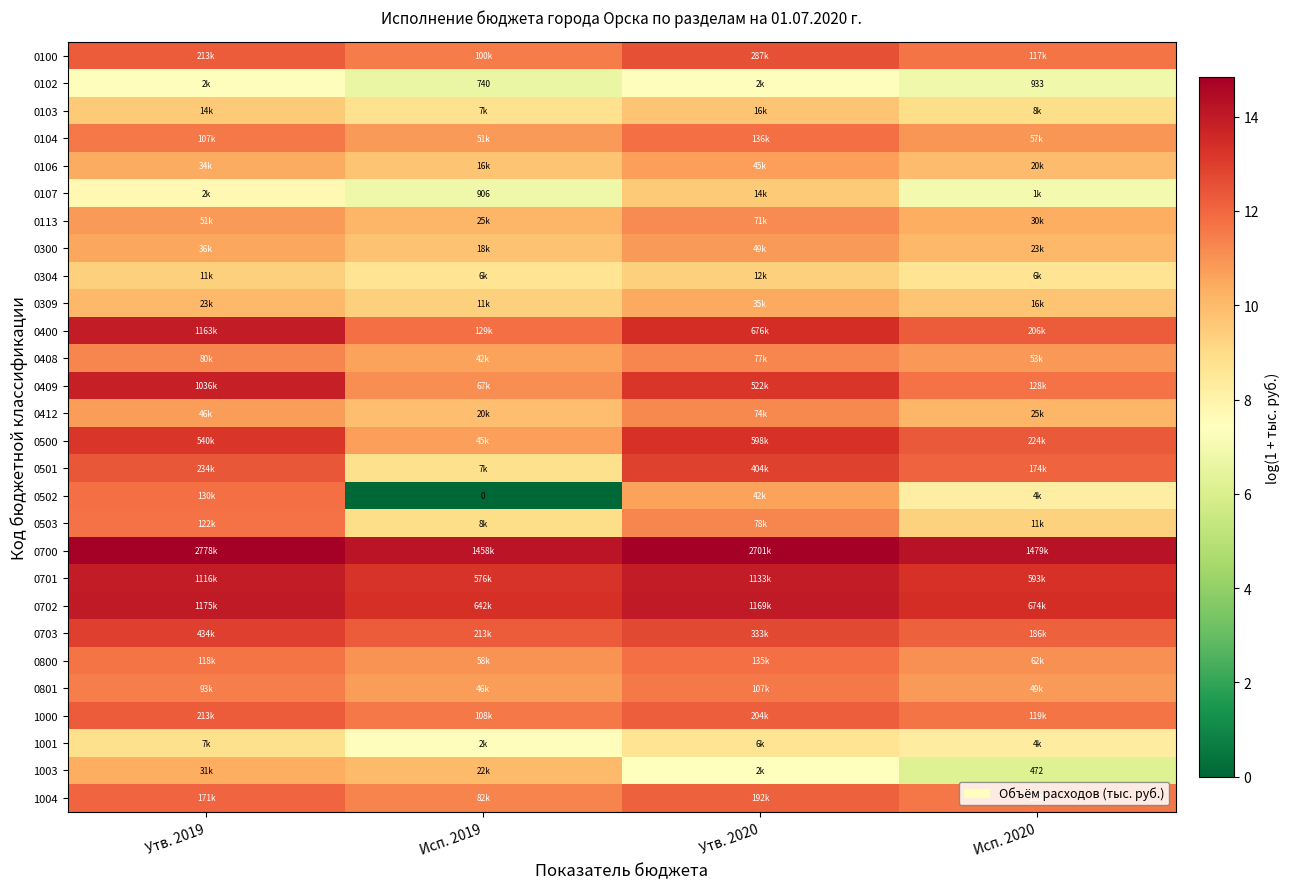

At which label is 1000 closest to 11?

Исп. 2019